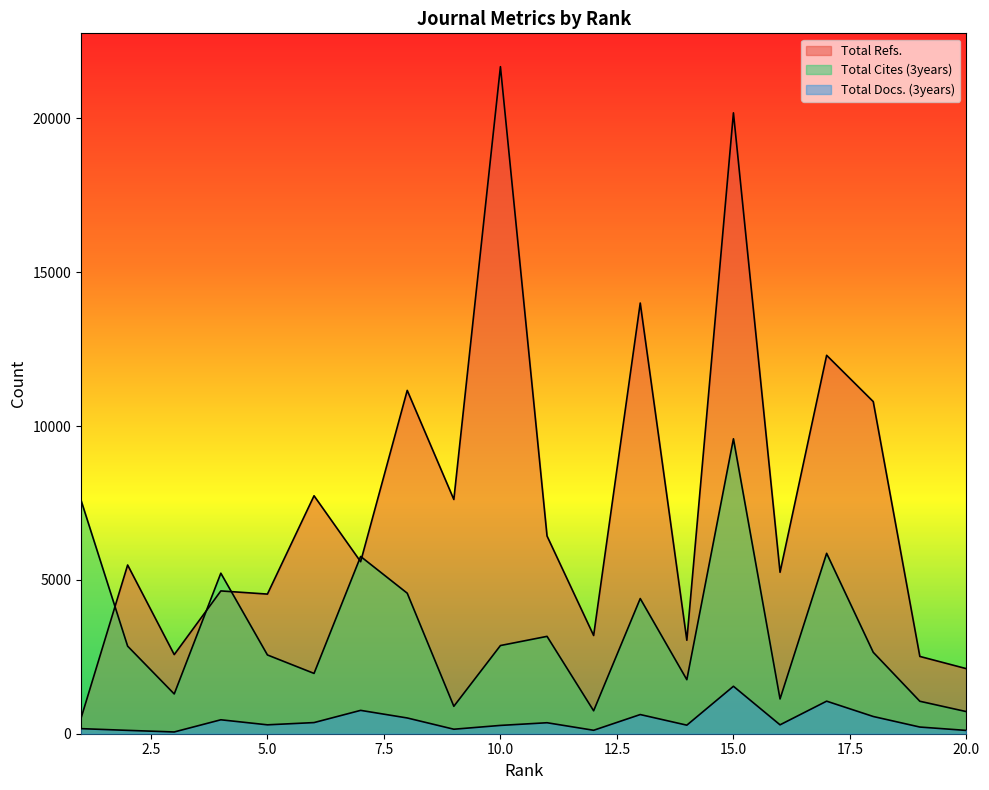

Between which two adjacent categories do Total Cites (3years) and Total Refs. first intersect?

1 and 2